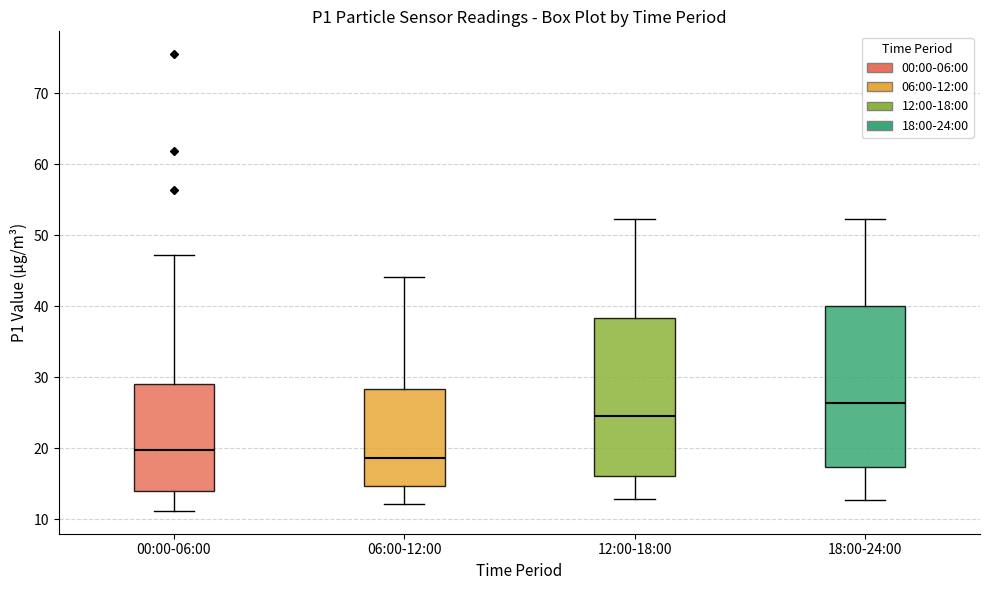

Which box has the highest median line?

18:00-24:00